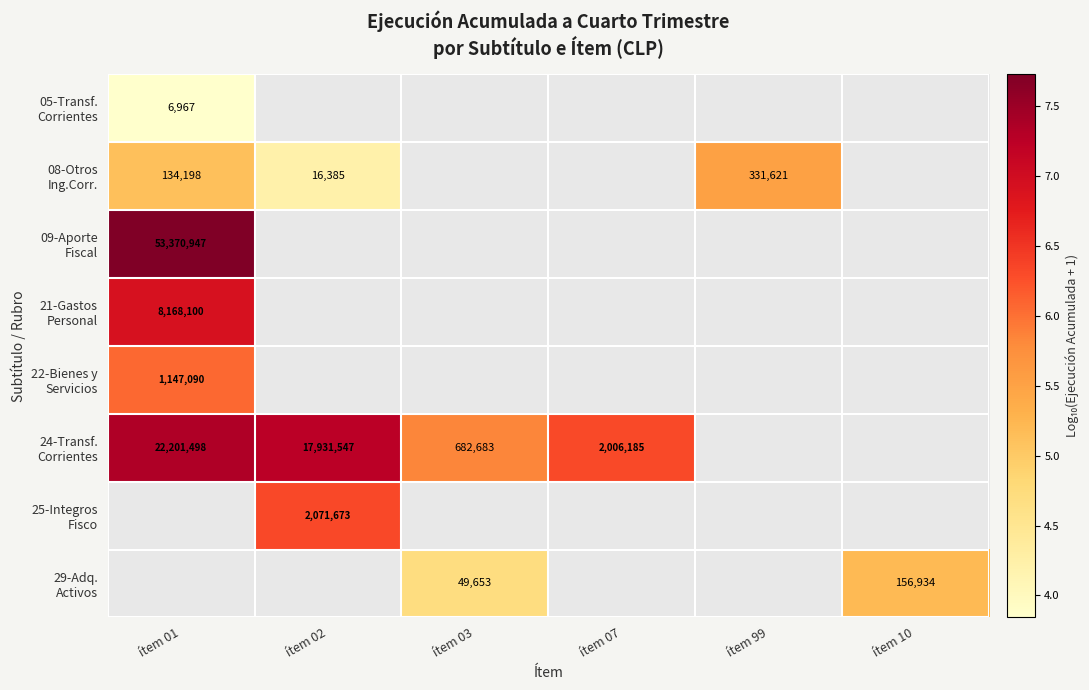

What is the minimum value shown in the chart?

3.8